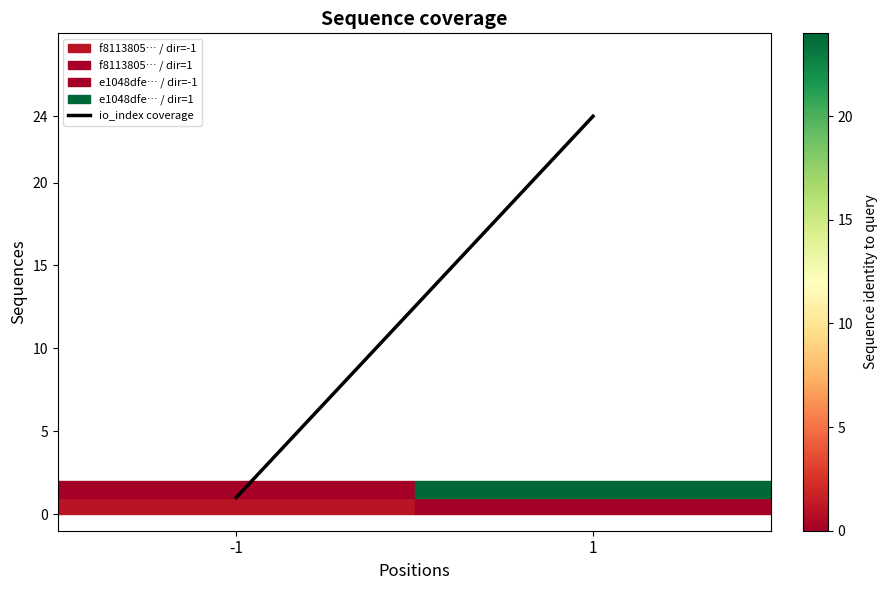

What is the difference between the values at -1 and 1?

23